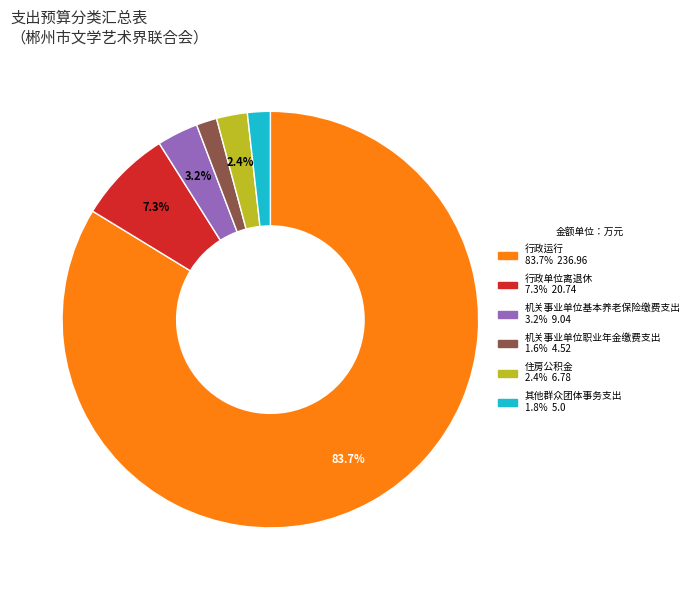

Count the number of slices in the pie.

6